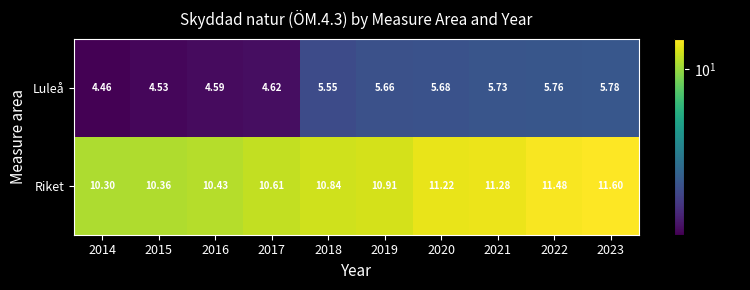

Which series has the largest range (max minus min)?

Luleå